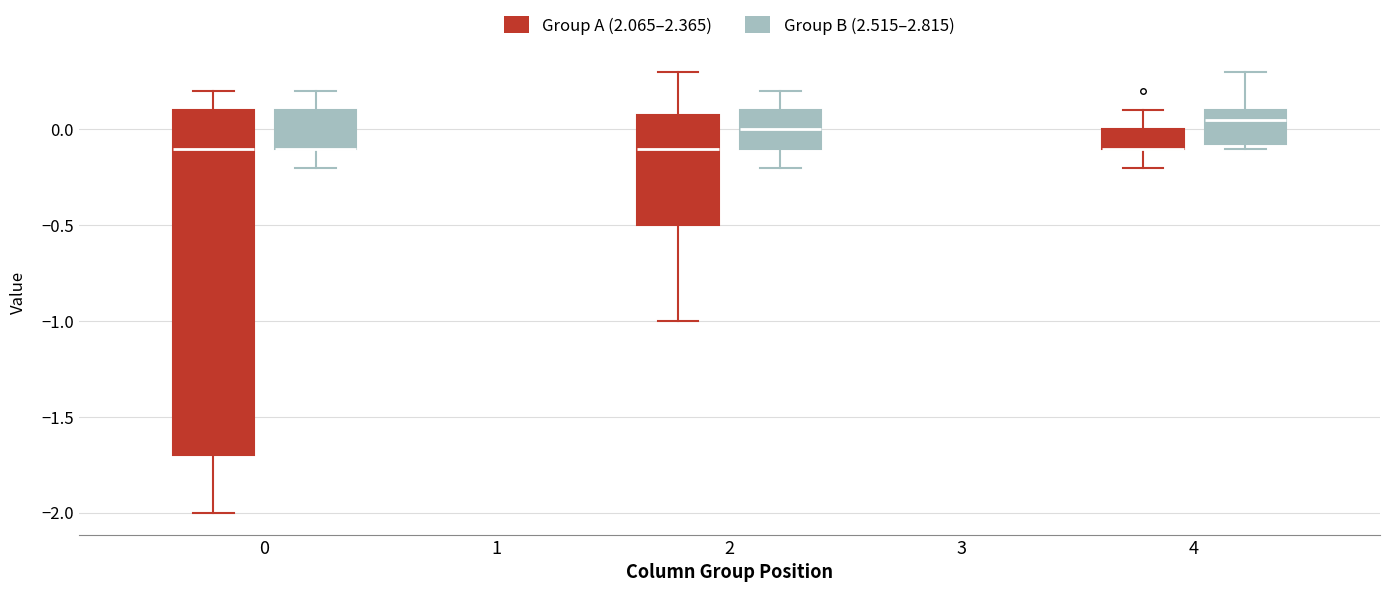

Reading left to right, read every box against the y-axis: the position of its median line, the range the box covers, and the ends of its whiskers. The values are not printed on the chart, so give them approximately, as read against the axis.

0 (Group A (2.065–2.365)): median -0.10, box -1.70 to 0.10, whiskers -2.00 to 0.20
0 (Group B (2.515–2.815)): median -0.10 (drawn on the box's lower edge), box -0.10 to 0.10, whiskers -0.20 to 0.20
2 (Group A (2.065–2.365)): median -0.10, box -0.50 to 0.10, whiskers -1.00 to 0.30
2 (Group B (2.515–2.815)): median 0.00, box -0.10 to 0.10, whiskers -0.20 to 0.20
4 (Group A (2.065–2.365)): median -0.10 (drawn on the box's lower edge), box -0.10 to 0.00, whiskers -0.20 to 0.10
4 (Group B (2.515–2.815)): median 0.05, box -0.05 to 0.10, whiskers -0.10 to 0.30